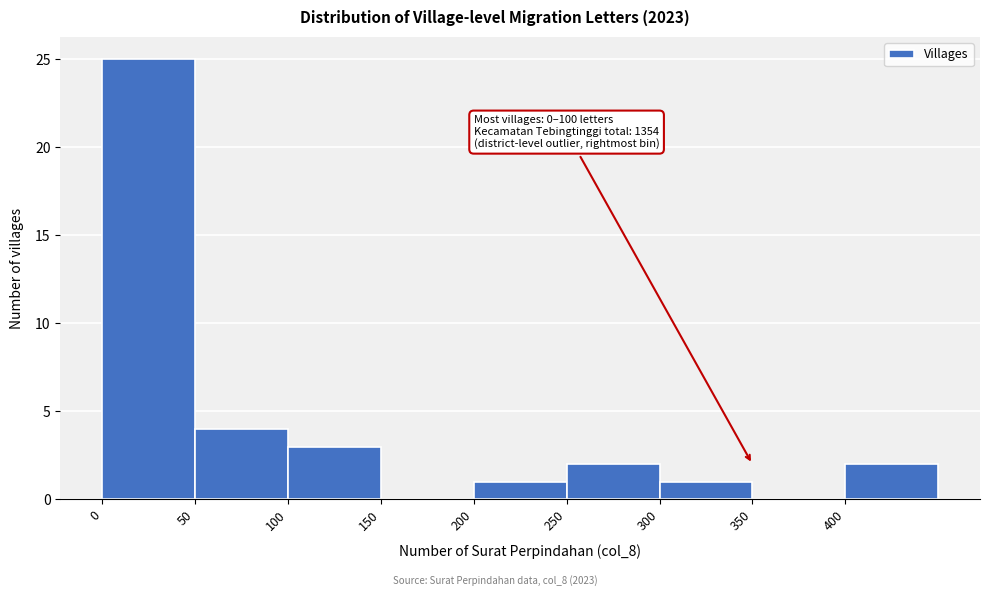

Which range on the x-axis has the tallest bar?

0 to 50